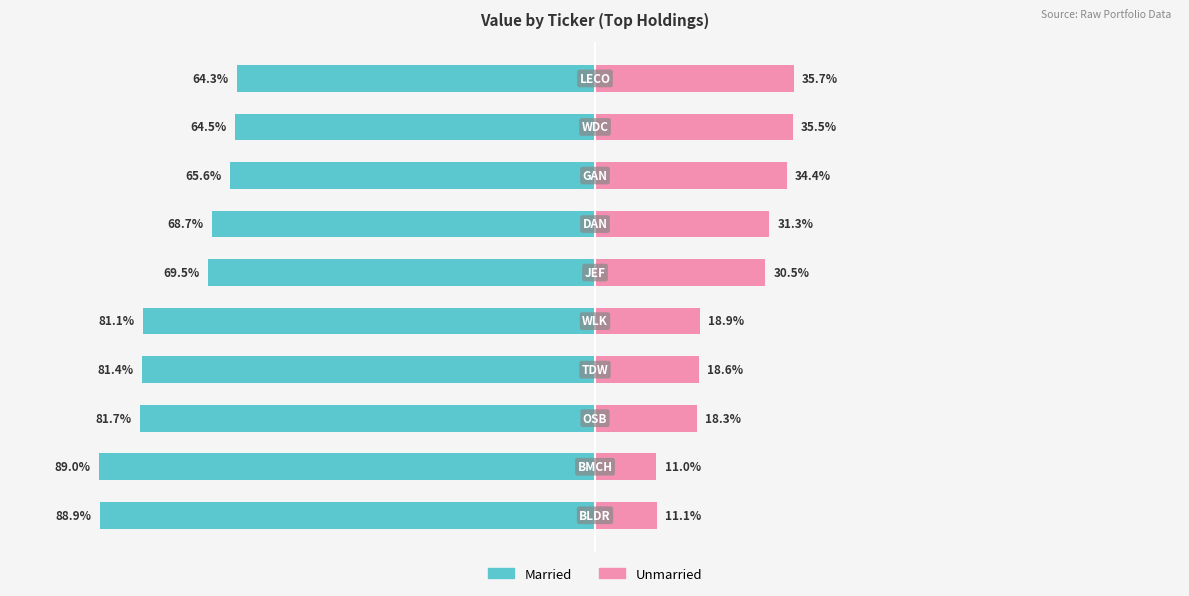

Is the value of Married at −75 greater than the value of Unmarried at −25?

No